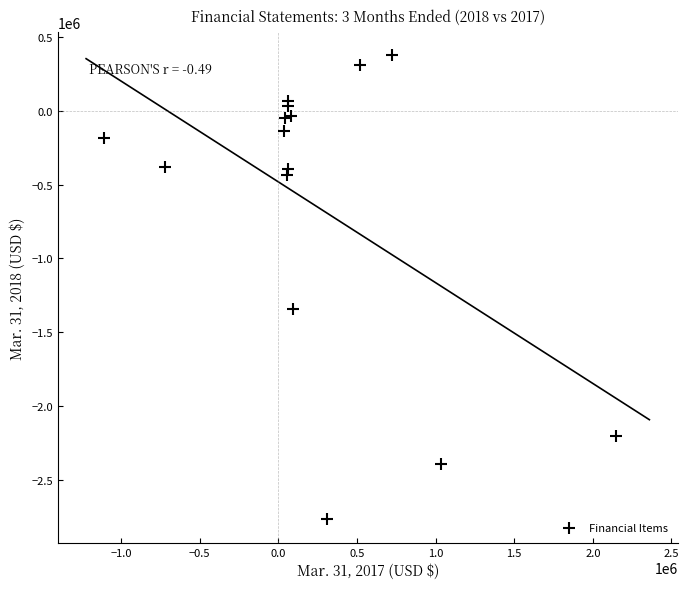

What Y value in the scatter plot is closest to -1196482?

-1342700